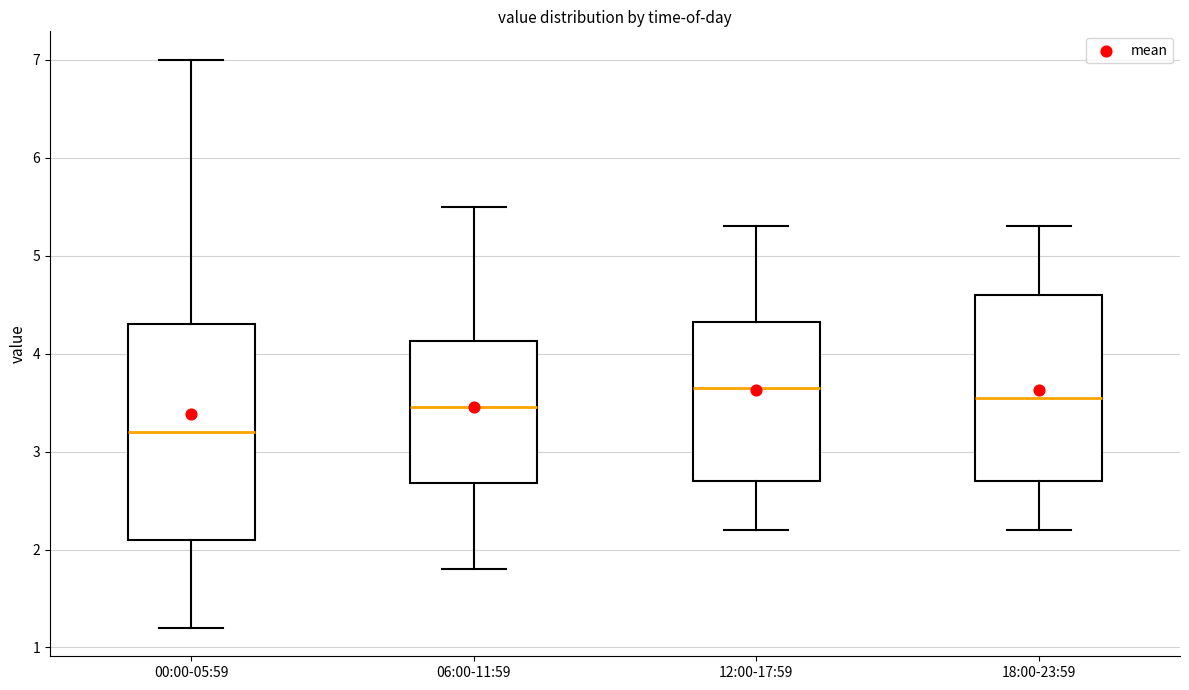

Which box has the highest median line?

12:00-17:59